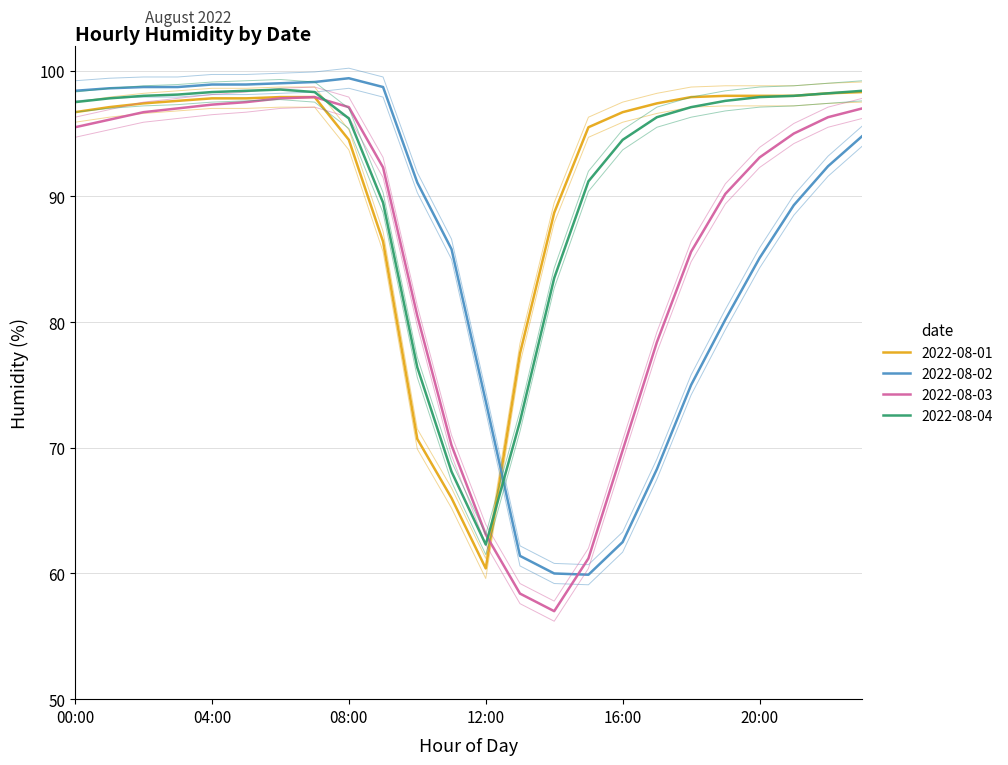

How many data points does each series have?

24